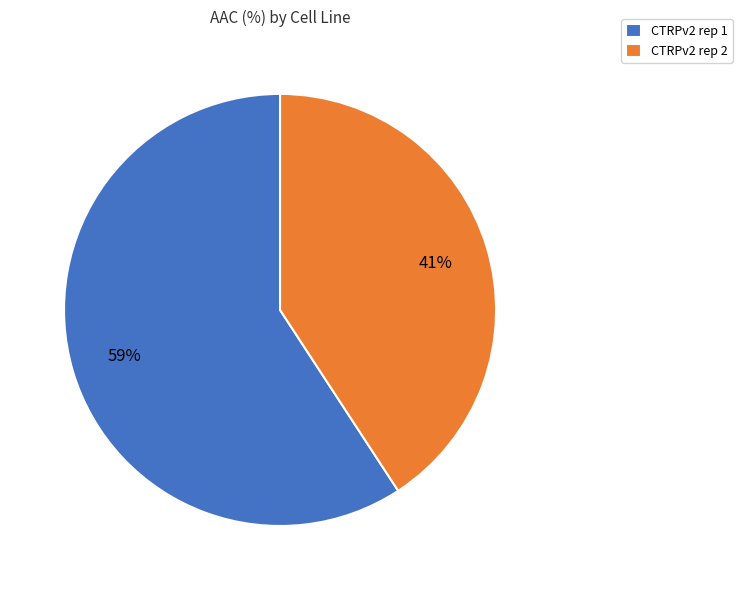

True or false: CTRPv2 rep 2 accounts for 52% of the total.

False